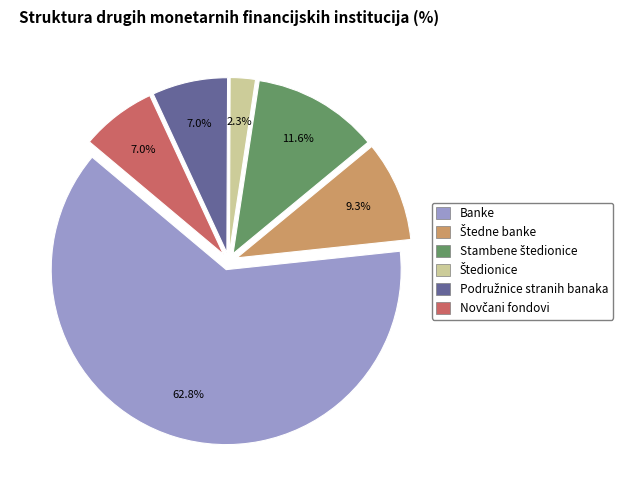

Which category has the biggest portion of the pie?

Banke